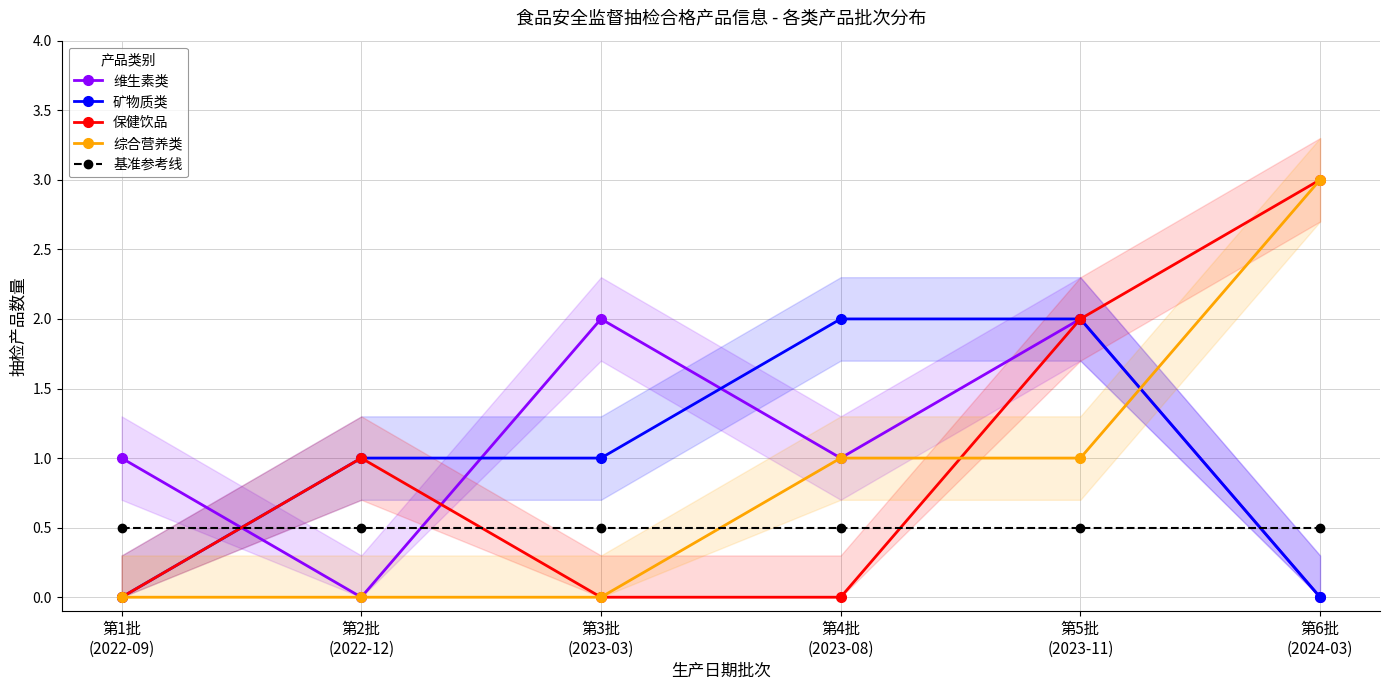

What is the total value across all series at 第3批
(2023-03)?

3.5